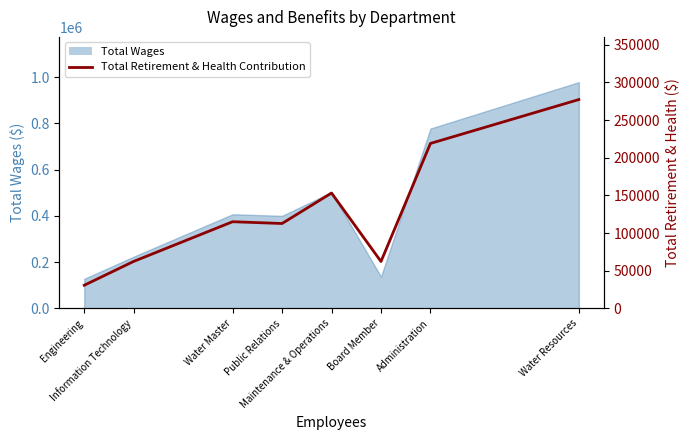

Does the chart have visible grid lines?

No